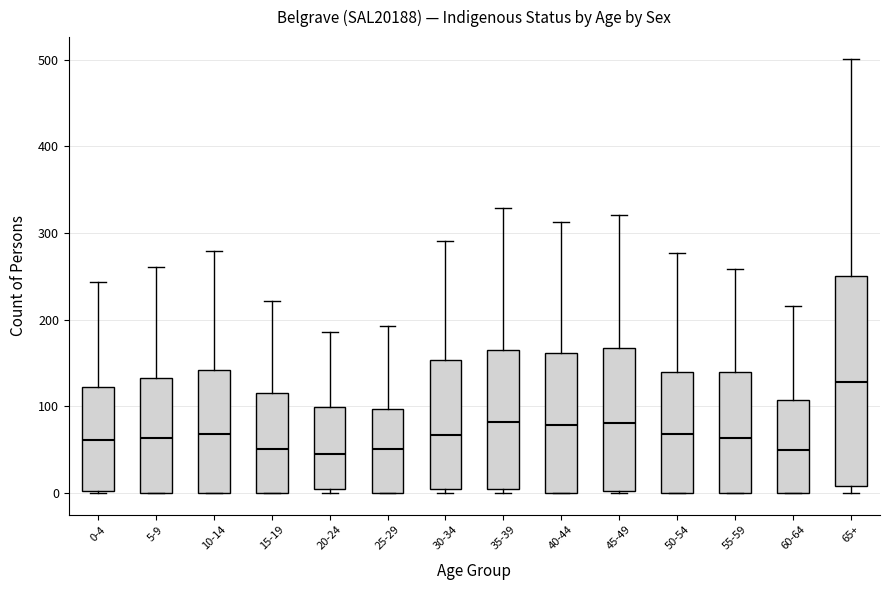

Which box is the tallest, from its lower edge to its upper edge?

65+